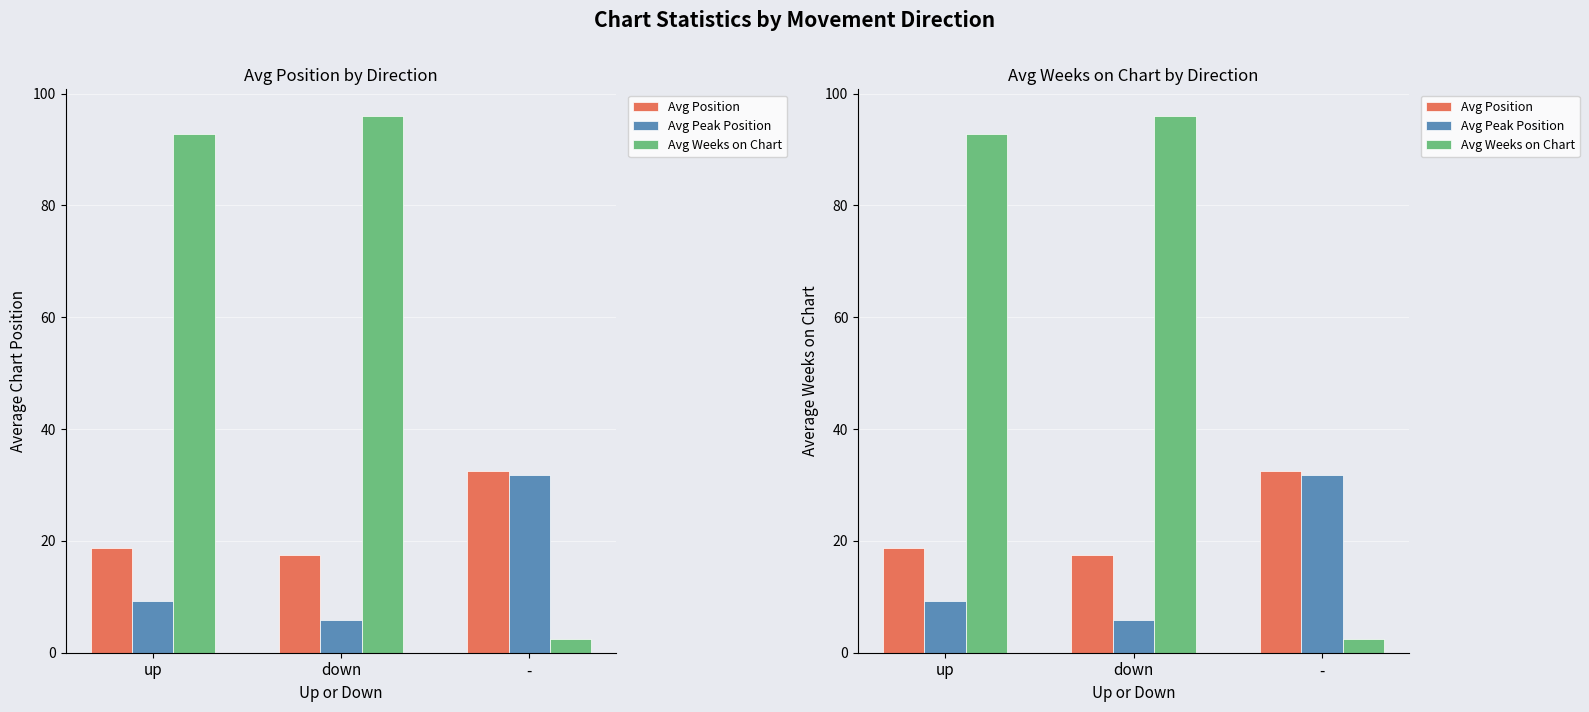

List the series in order of their overall mean, lowest first.

Avg Peak Position, Avg Position, Avg Weeks on Chart